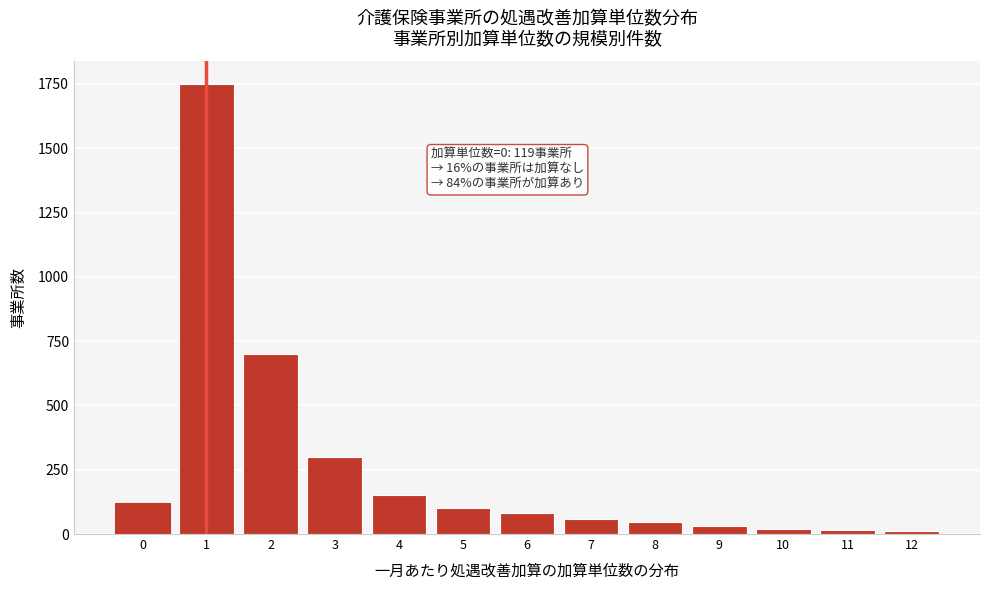

What is the maximum value shown in the chart?

1750